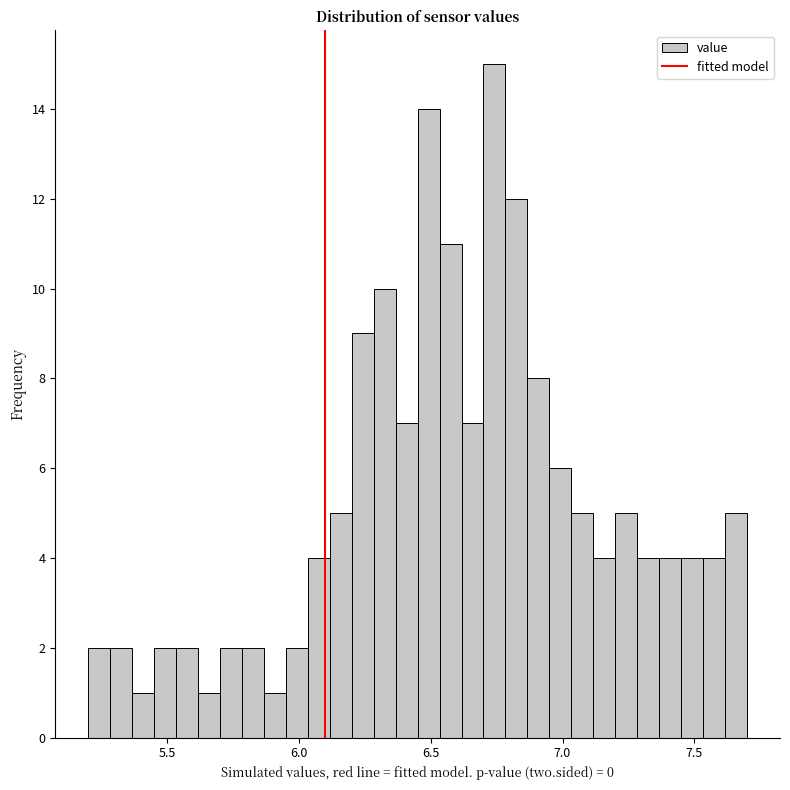

Around what value on the x-axis is the tallest bar? Give the approximate position of its centre, as read against the axis.

6.75